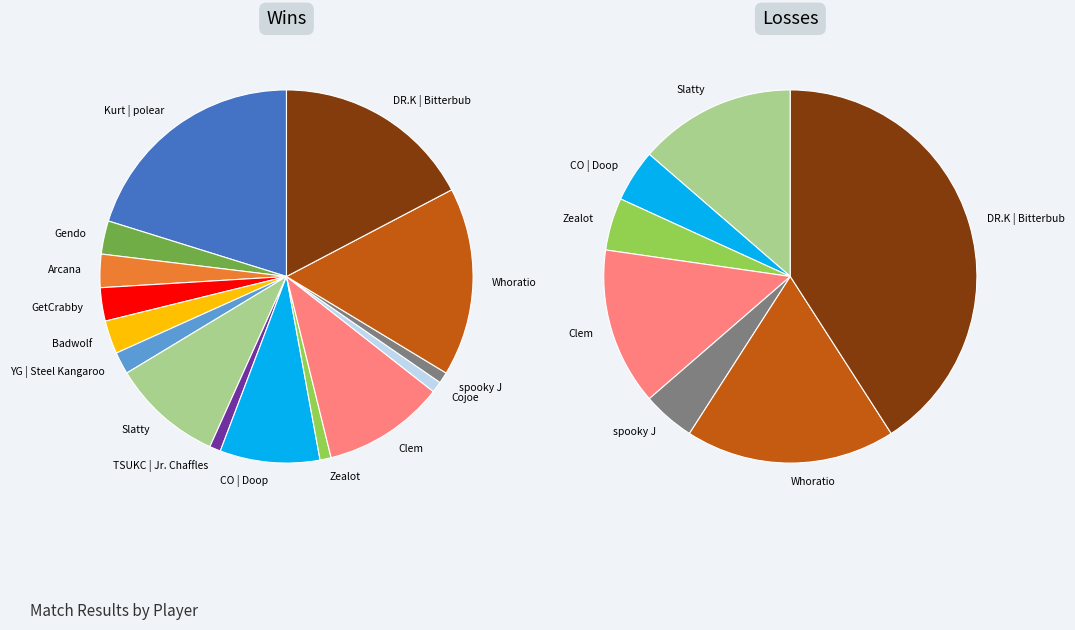

What is the spread (max minus min) of values at Slatty?

7